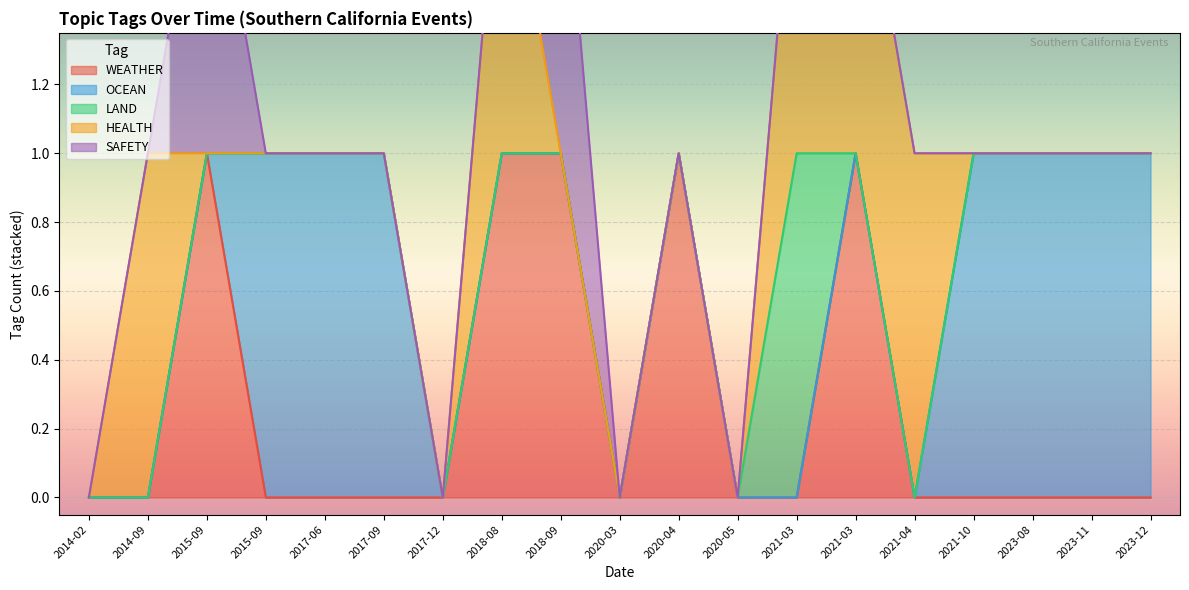

Which series has the largest total across all categories?

OCEAN